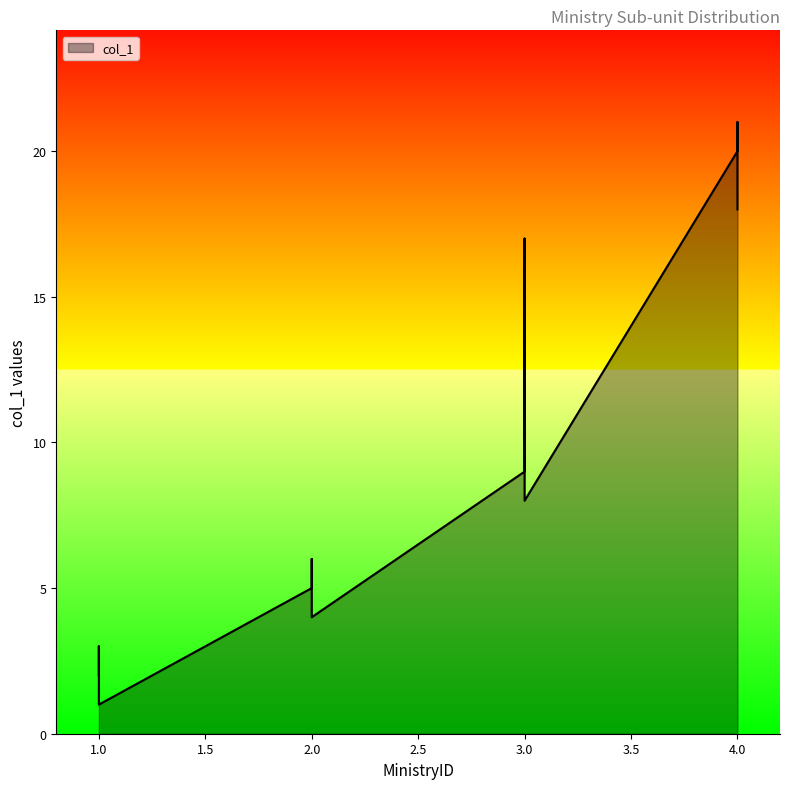

What is the value of the 11th point from the left?

9